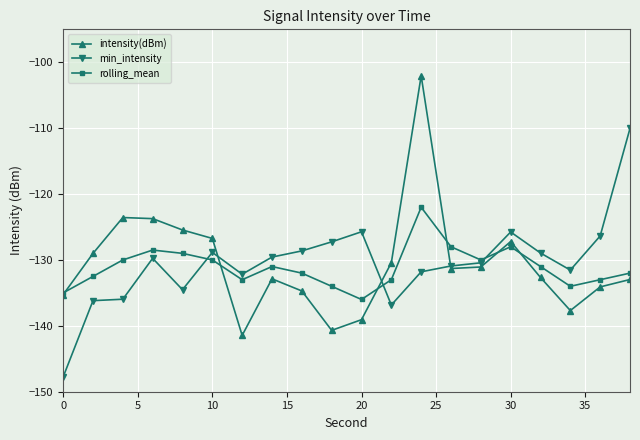

What is the average value of the min_intensity series?

-130.4